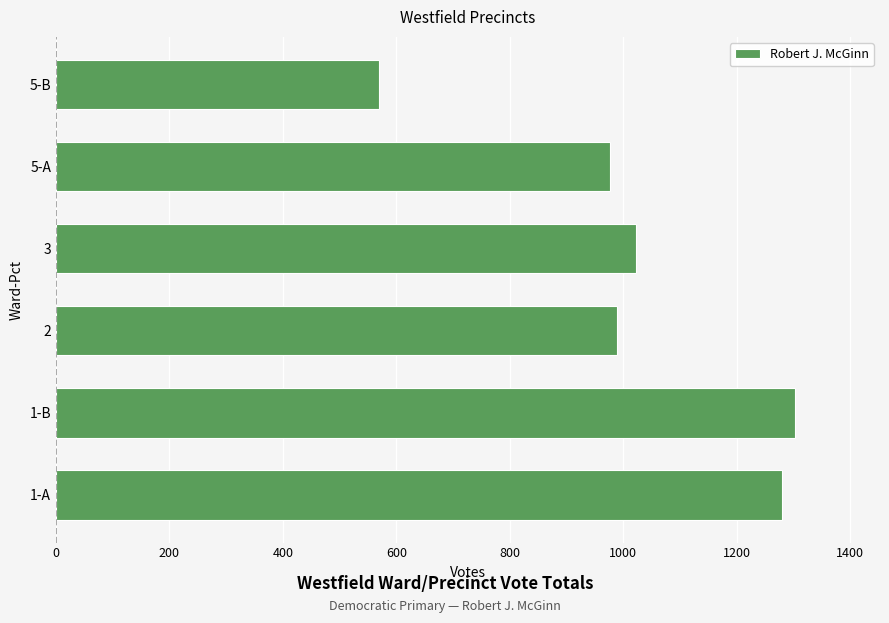

Reading bottom to top, list all the values displayed in this chart.

1-A=1281	1-B=1303	2=989	3=1023	5-A=977	5-B=569